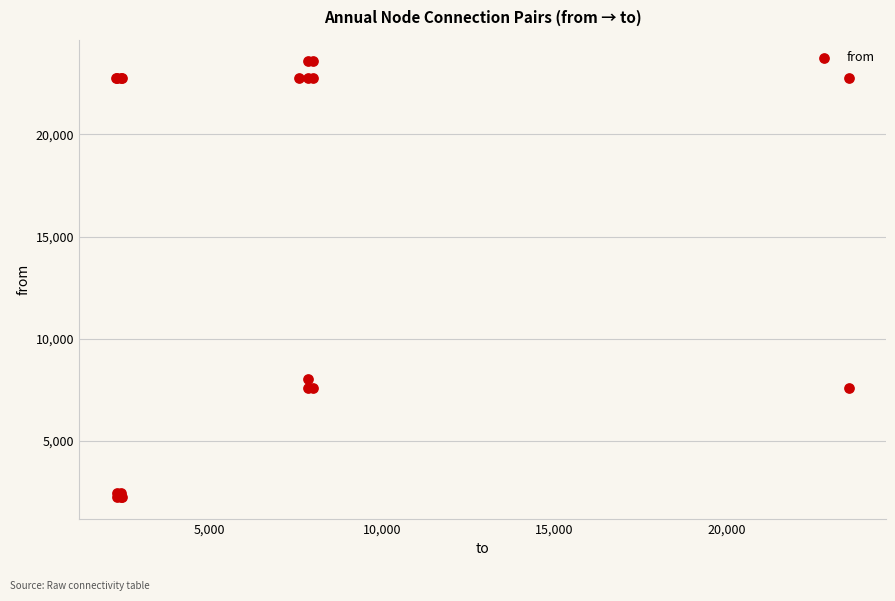

What Y value in the scatter plot is closest to 12921?

8016